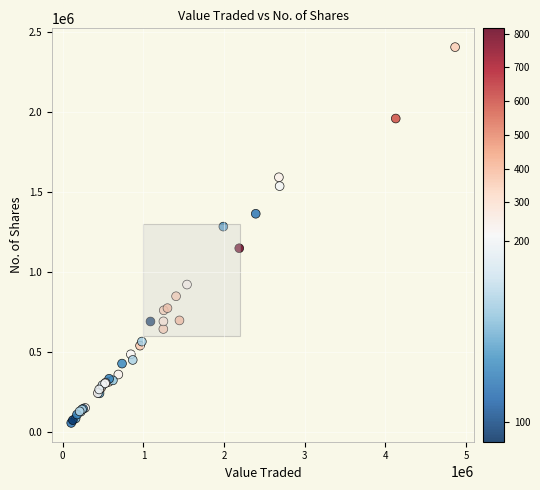

What Y value in the scatter plot is closest to 1231811?

1284488